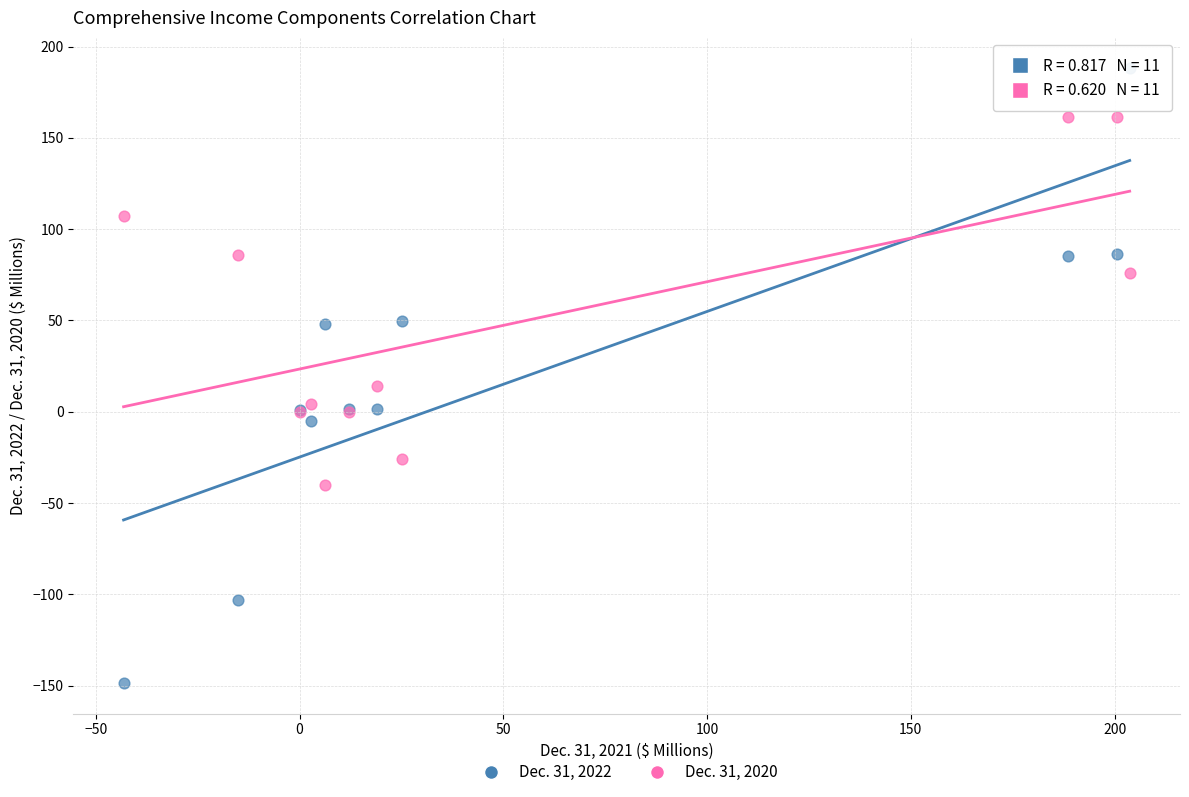

Which series has the widest spread of Y values?

Dec. 31, 2022